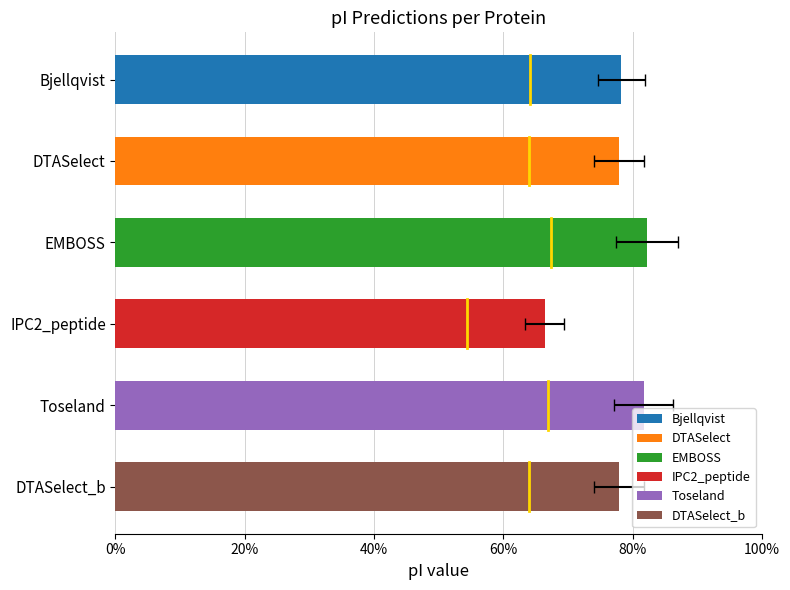

What are all the series names shown in the legend?

Bjellqvist, DTASelect, EMBOSS, IPC2_peptide, Toseland, DTASelect_b